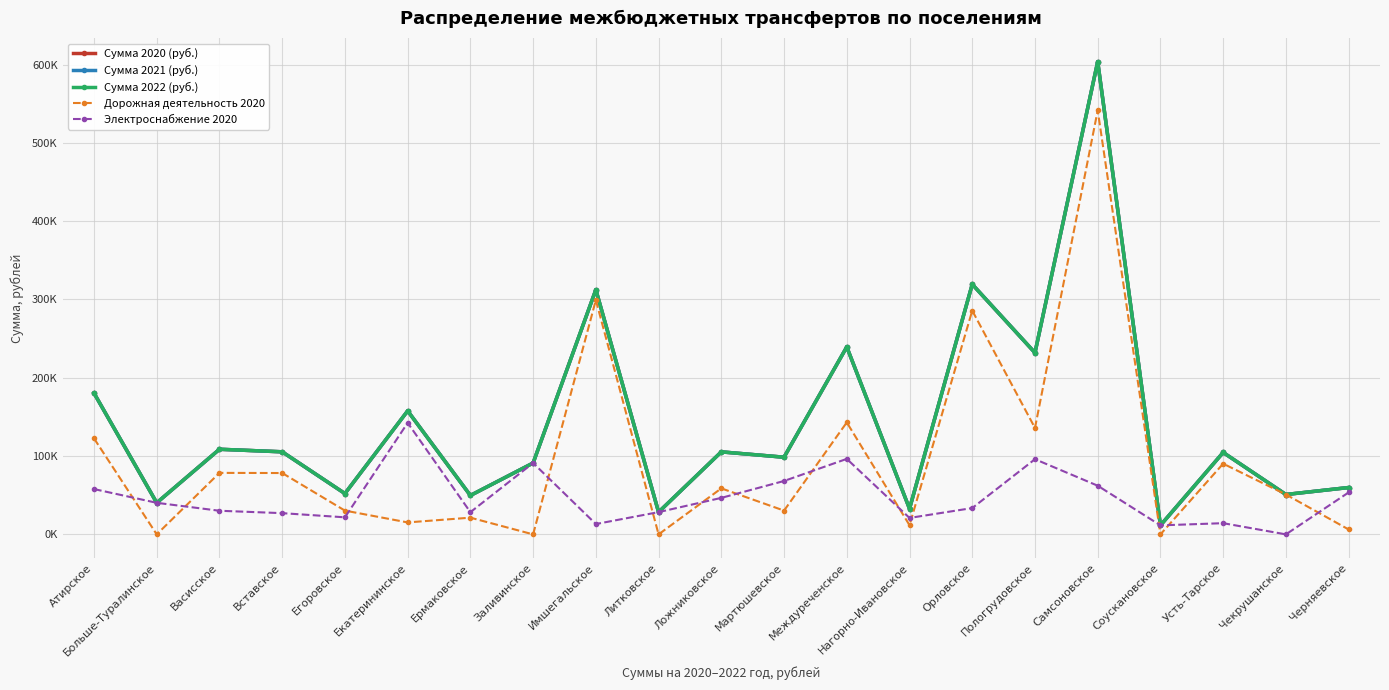

What is the label of the 21st point from the right?

Атирское